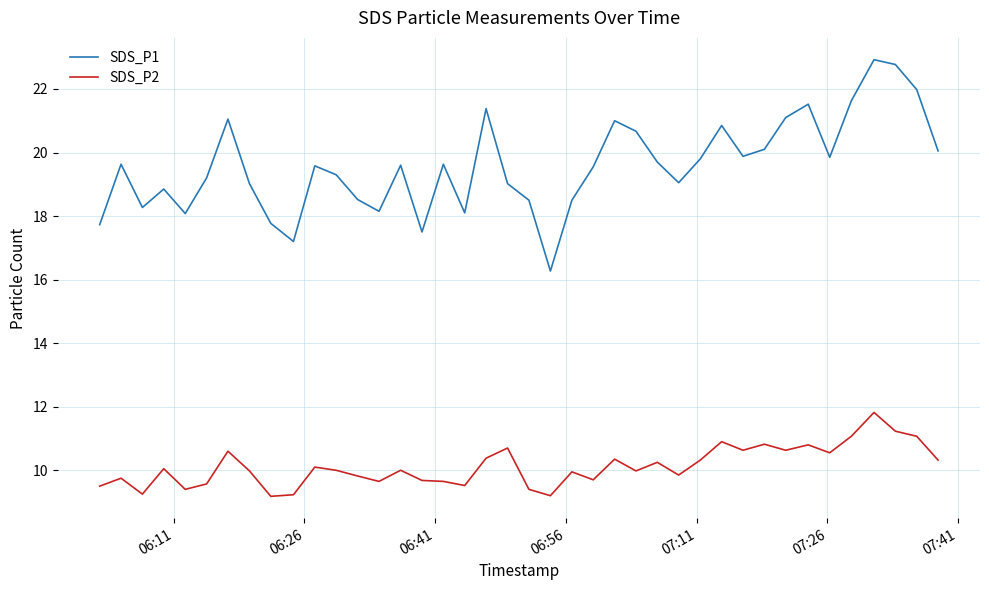

What is the smallest value displayed?

9.2